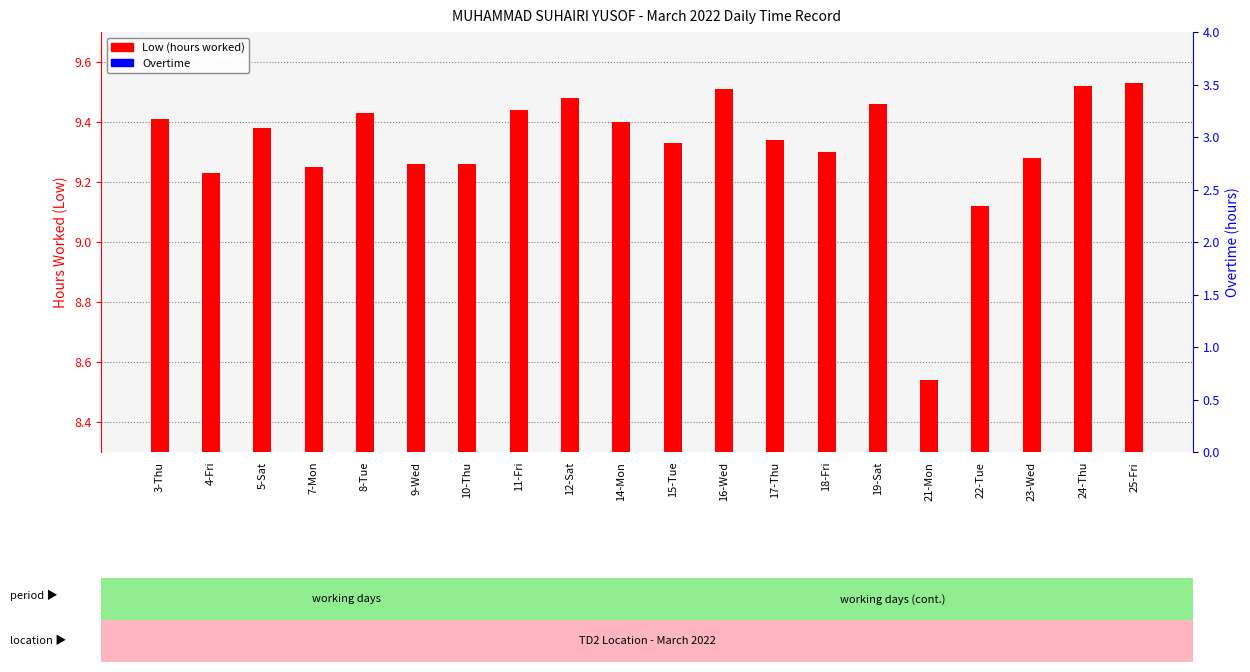

At which label does Overtime reach its minimum?

3-Thu